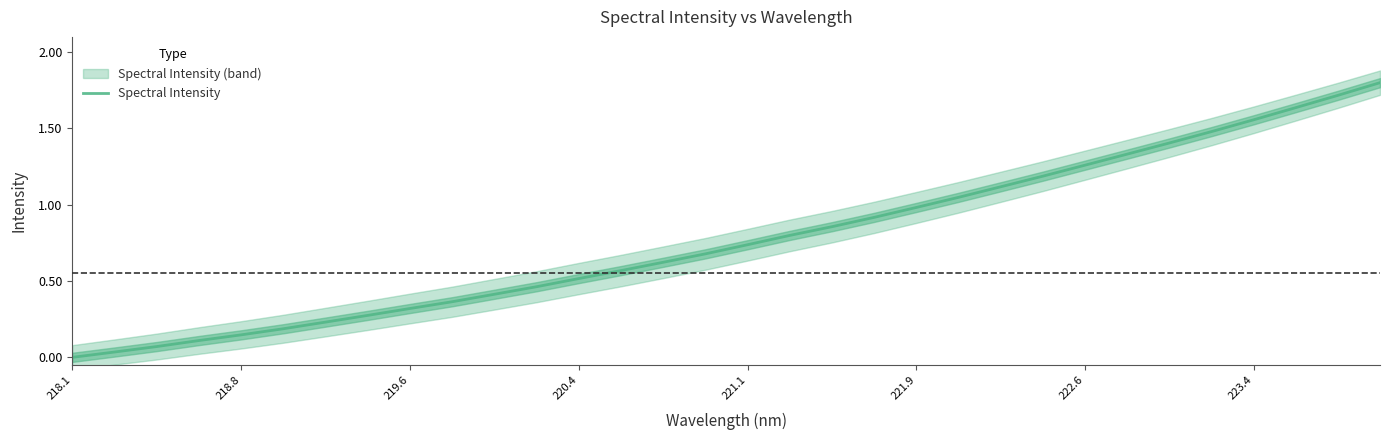

What is the sum of all values?

24.8